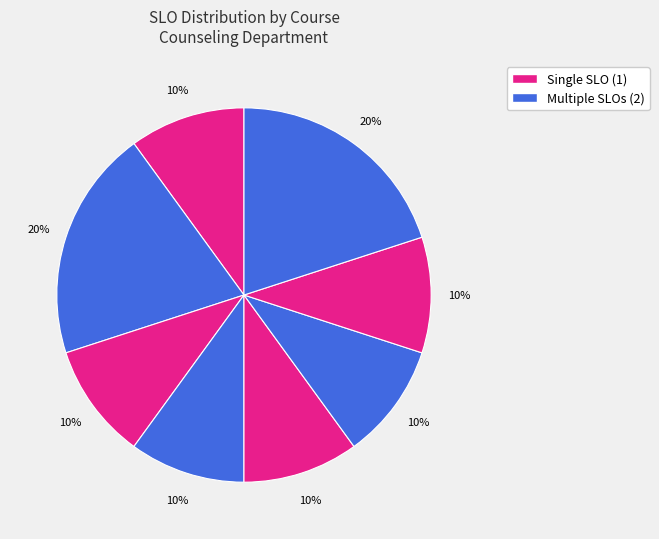

Does any single category account for the majority?

No